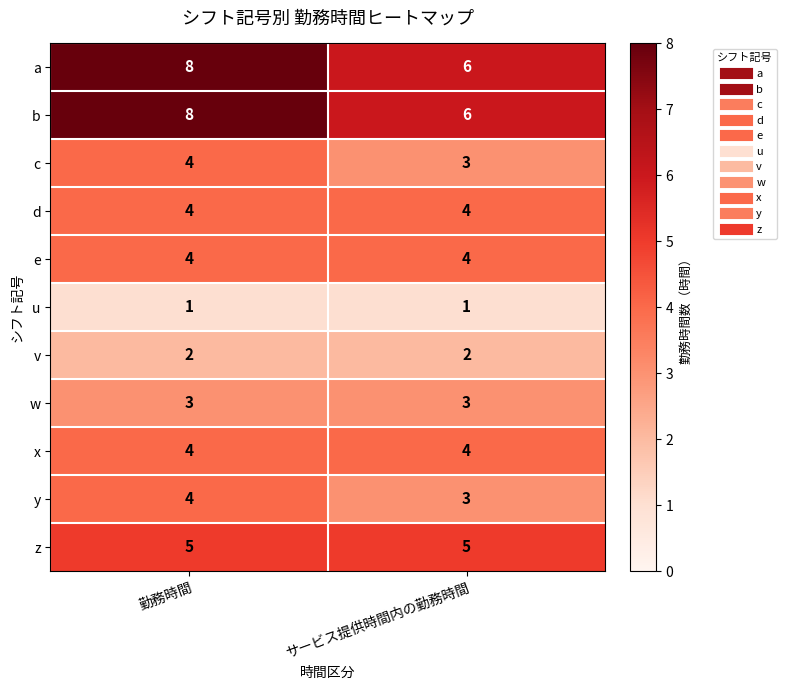

What is the difference between the highest and lowest values at サービス提供時間内の勤務時間?

5